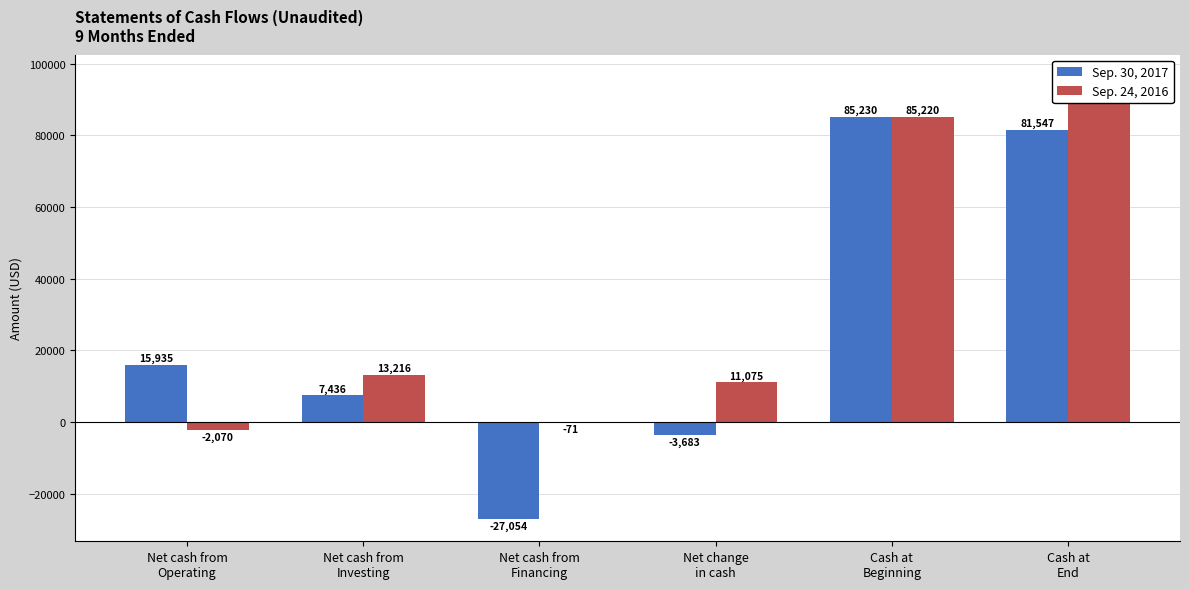

What is the sum of the Sep. 24, 2016 values at Cash at
End and Net change
in cash?

107370